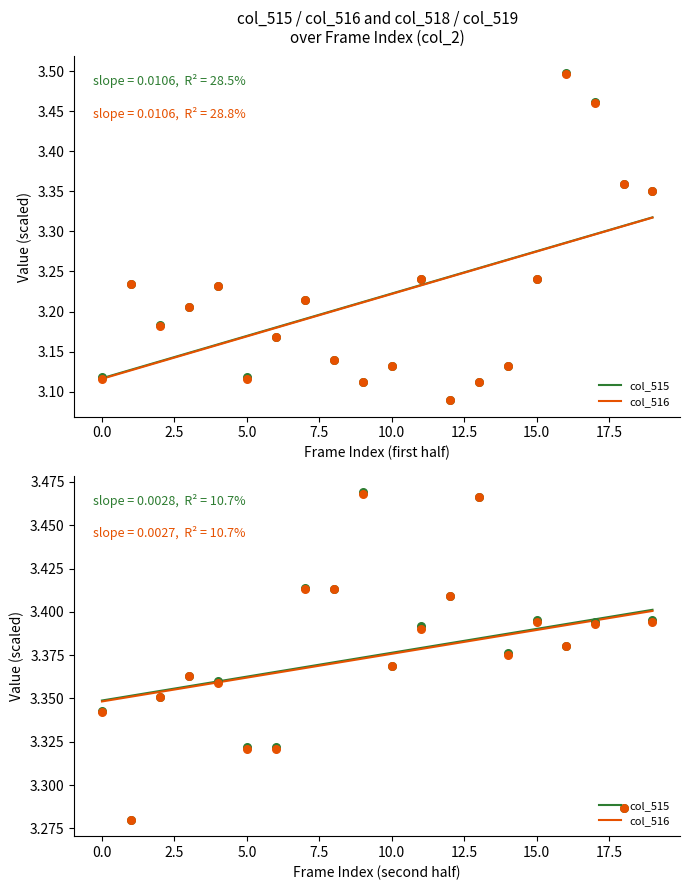

Which series has the largest total across all categories?

col_515